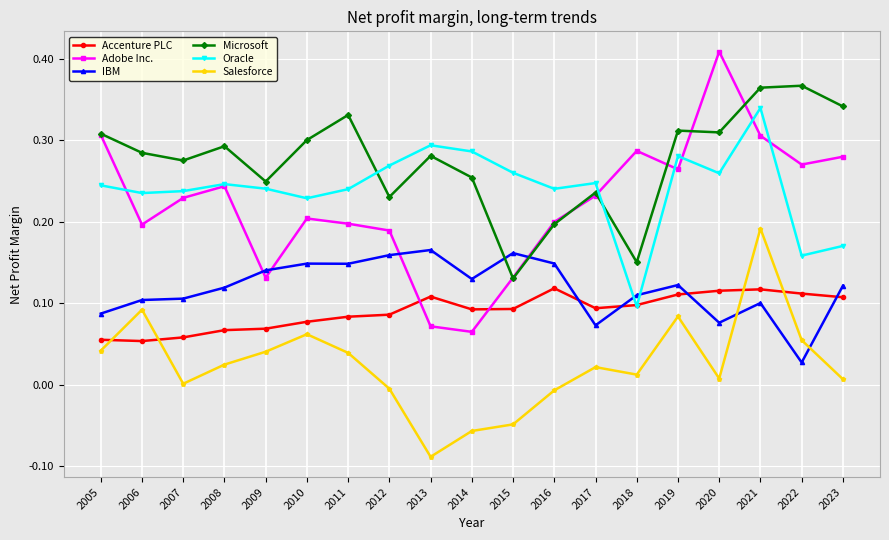

The Adobe Inc. series shows 0.1 at 2012. True or false?

False